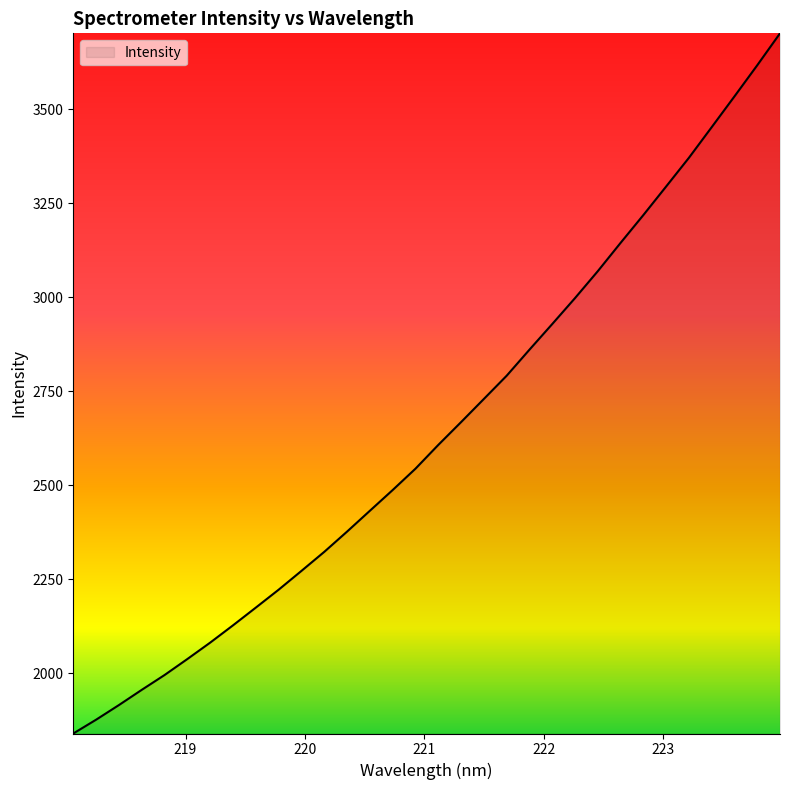

What is the greatest value displayed?

3701.2